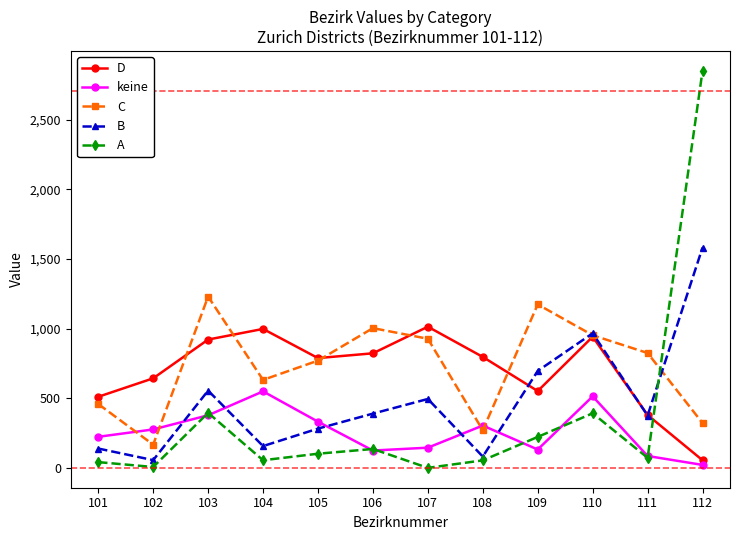

What are all the series names shown in the legend?

D, keine, C, B, A